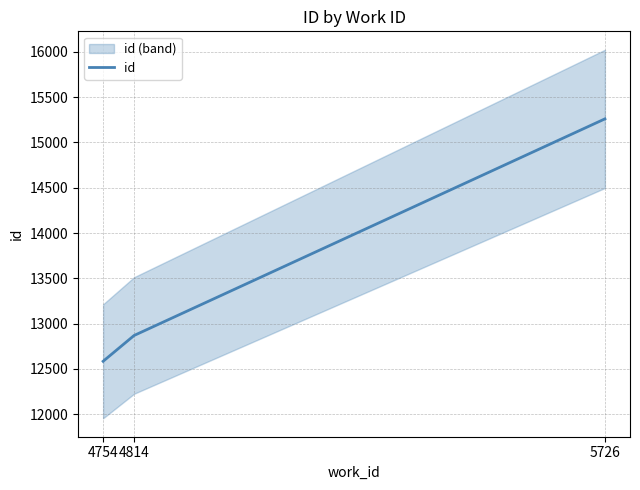

What is the difference between the second highest and minimum values?

285